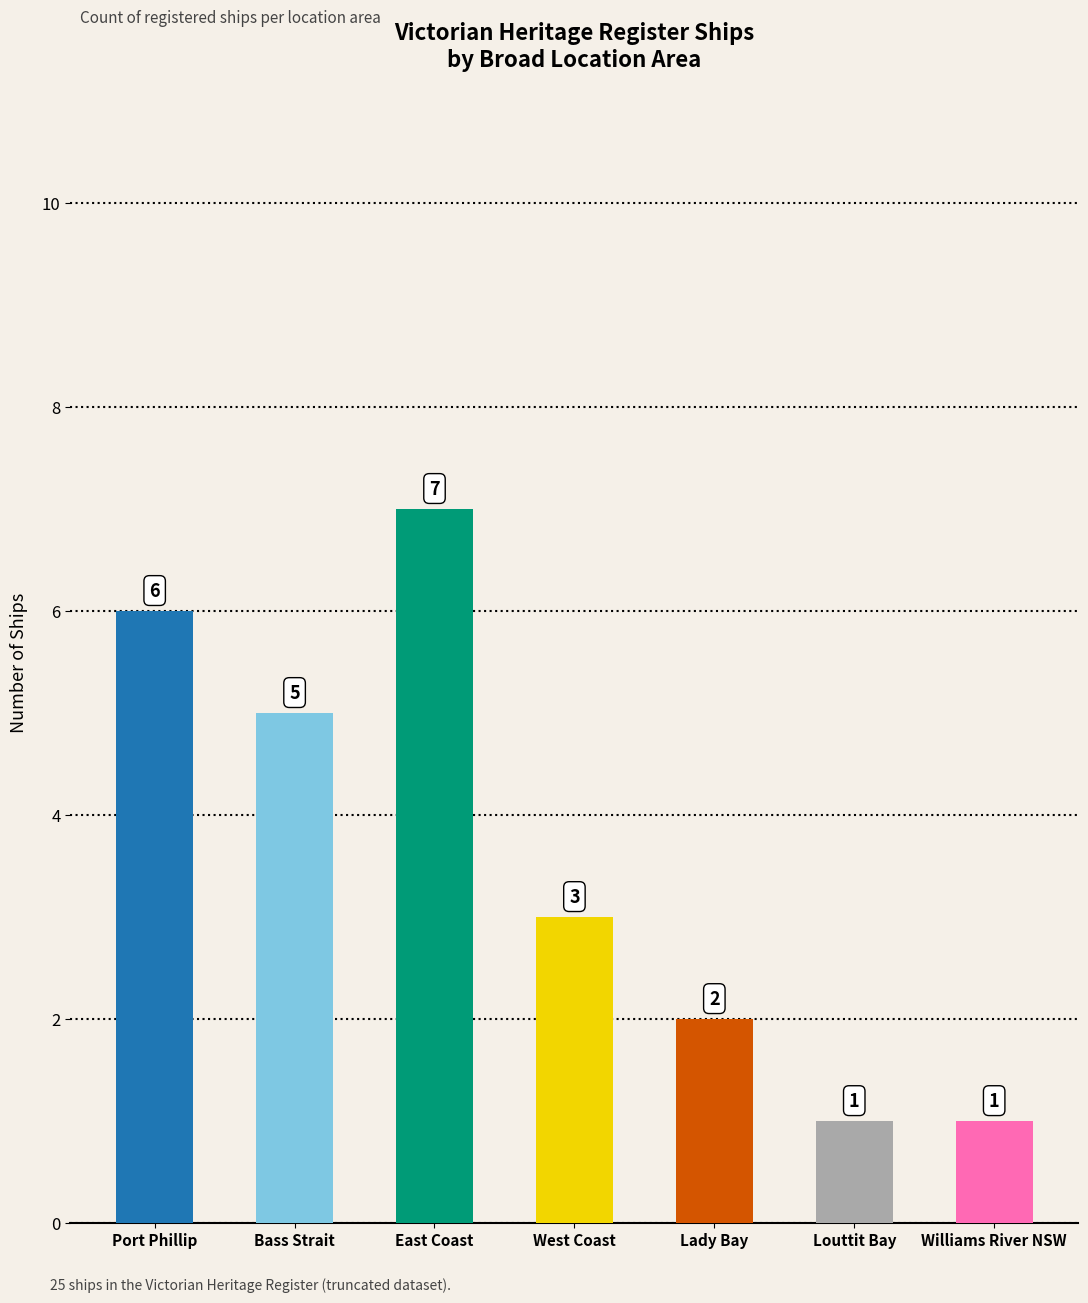

Which label corresponds to the largest value in the chart?

East Coast